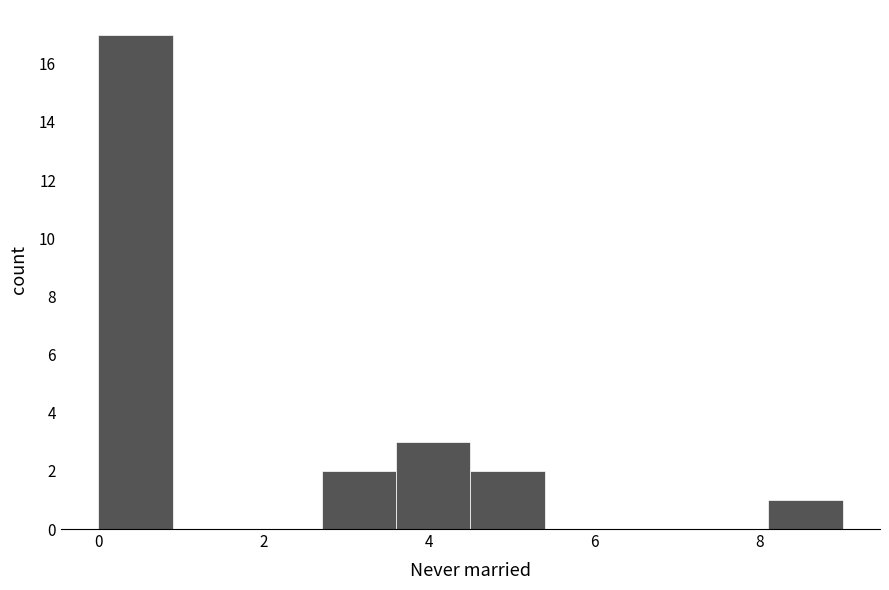

Reading left to right, transcribe this chart: for each bar, give the range it covers on the x-axis and its height. Neither the bar edges nor the heights are printed on the chart, so give them approximately, as read against the axes.

0.0 to 0.9: 17
0.9 to 1.8: 0
1.8 to 2.7: 0
2.7 to 3.6: 2
3.6 to 4.5: 3
4.5 to 5.4: 2
5.4 to 6.3: 0
6.3 to 7.2: 0
7.2 to 8.1: 0
8.1 to 9.0: 1